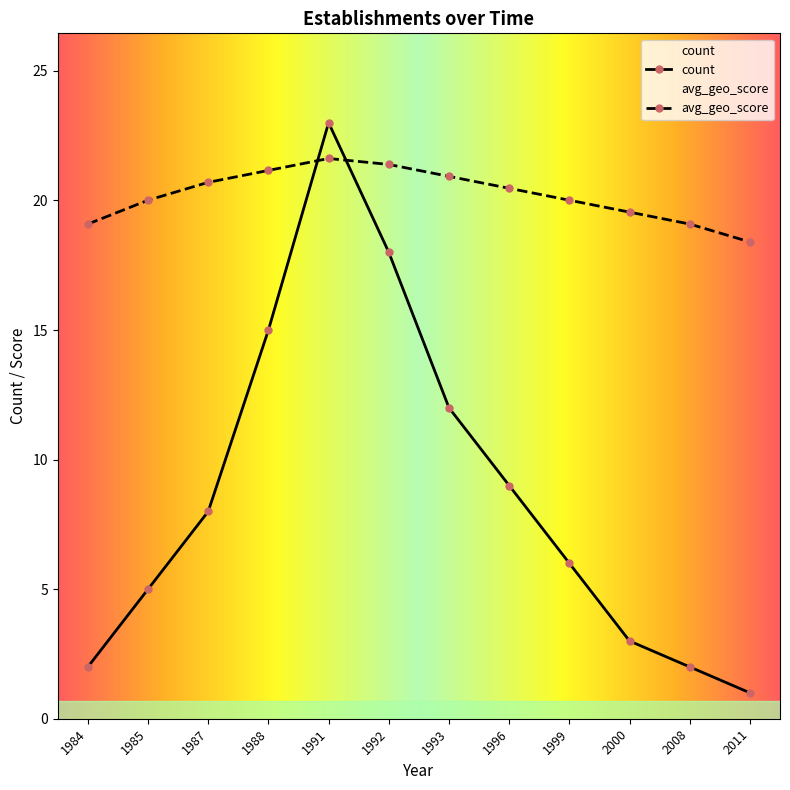

Rank the categories by avg_geo_score value from lowest to highest.

2011, 1984, 2008, 2000, 1985, 1999, 1996, 1987, 1993, 1988, 1992, 1991